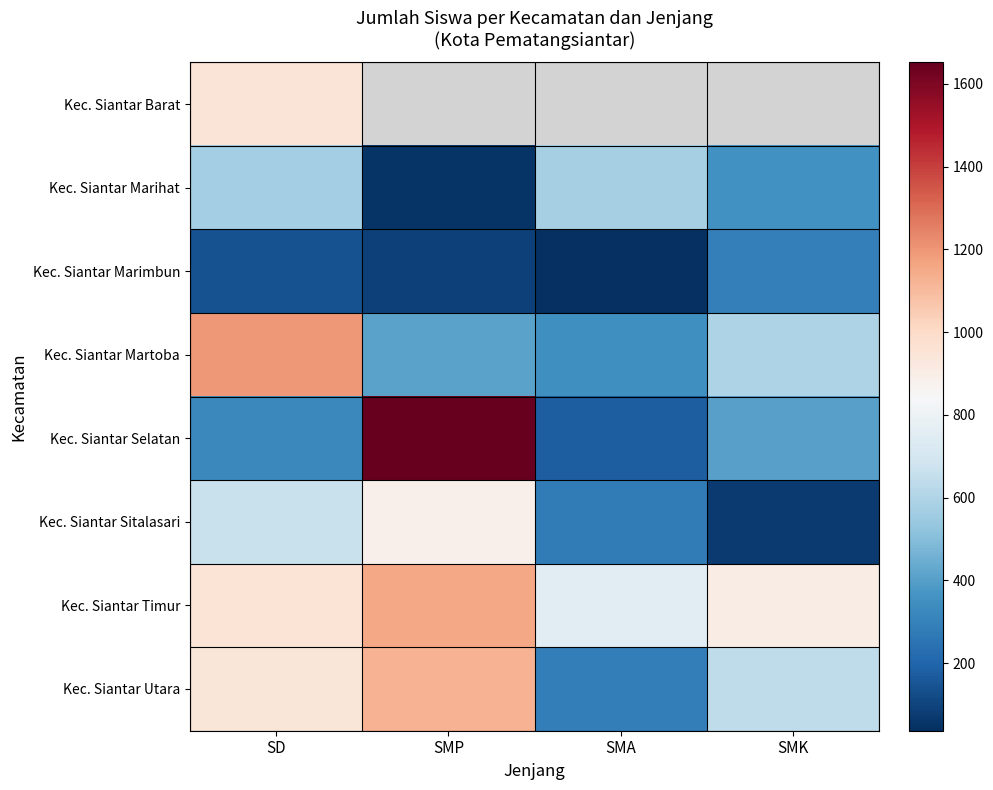

List the series in order of their overall mean, highest first.

Kec. Siantar Barat, Kec. Siantar Timur, Kec. Siantar Utara, Kec. Siantar Selatan, Kec. Siantar Martoba, Kec. Siantar Sitalasari, Kec. Siantar Marihat, Kec. Siantar Marimbun